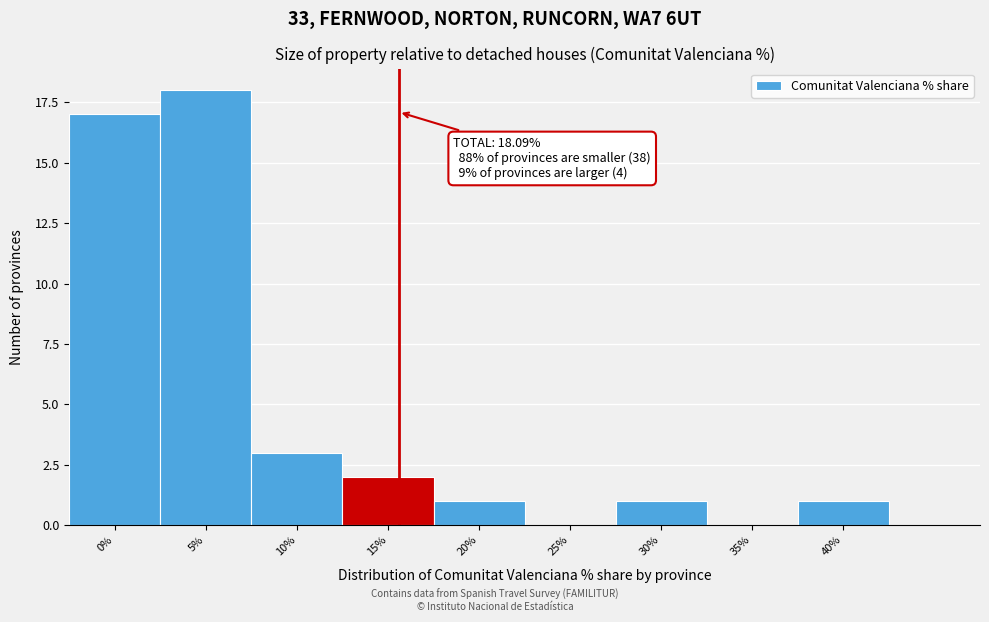

Reading right to left, extract all data points from this chart.

40%=1	35%=0	30%=1	25%=0	20%=1	15%=2	10%=3	5%=18	0%=17